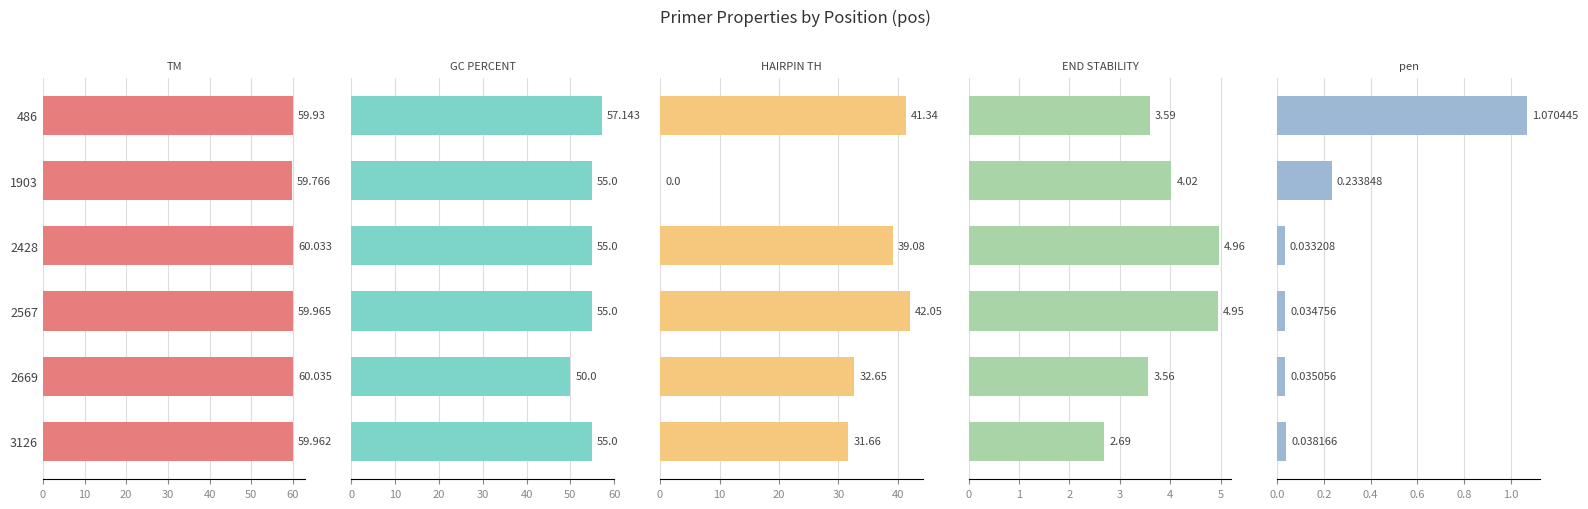

The value of PRIMER_LEFT_0_HAIRPIN_TH at 30 is 19.3. True or false?

False